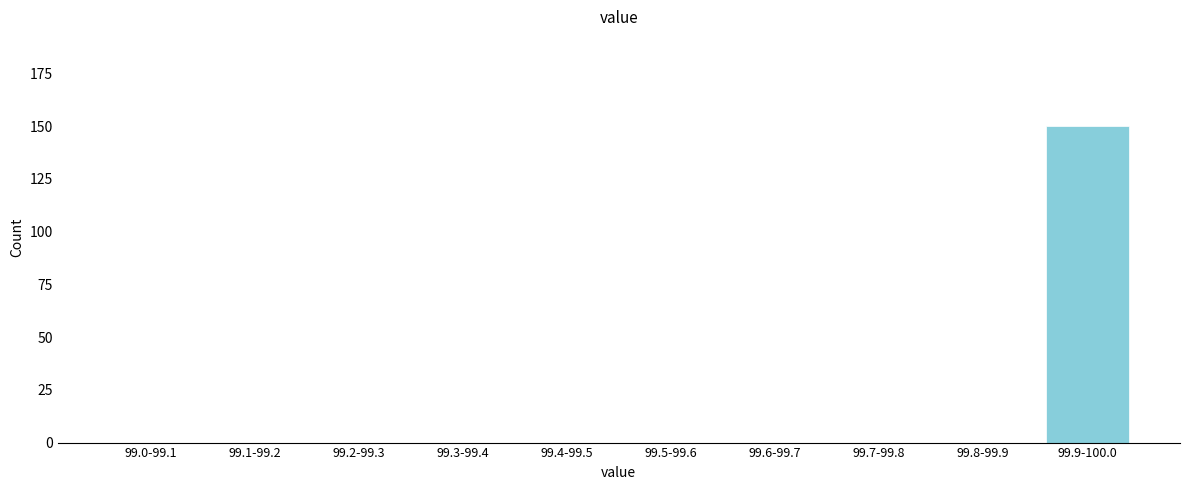

Reading left to right, what are all the values shown in this chart?

99.0-99.1=0	99.1-99.2=0	99.2-99.3=0	99.3-99.4=0	99.4-99.5=0	99.5-99.6=0	99.6-99.7=0	99.7-99.8=0	99.8-99.9=0	99.9-100.0=150